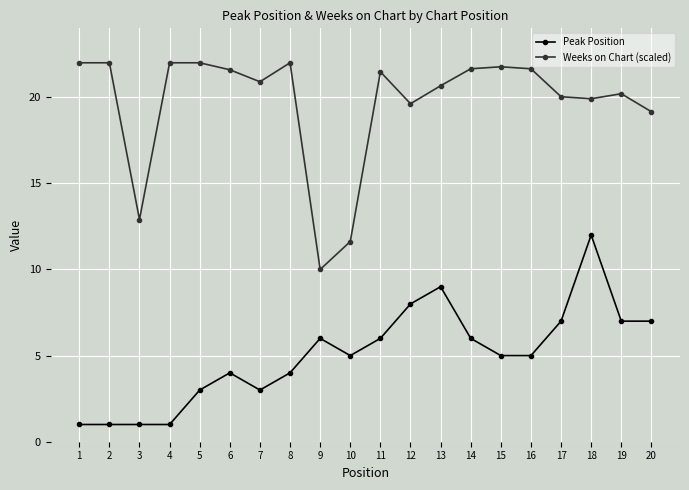

True or false: Weeks on Chart (scaled) and Peak Position cross at least once.

False